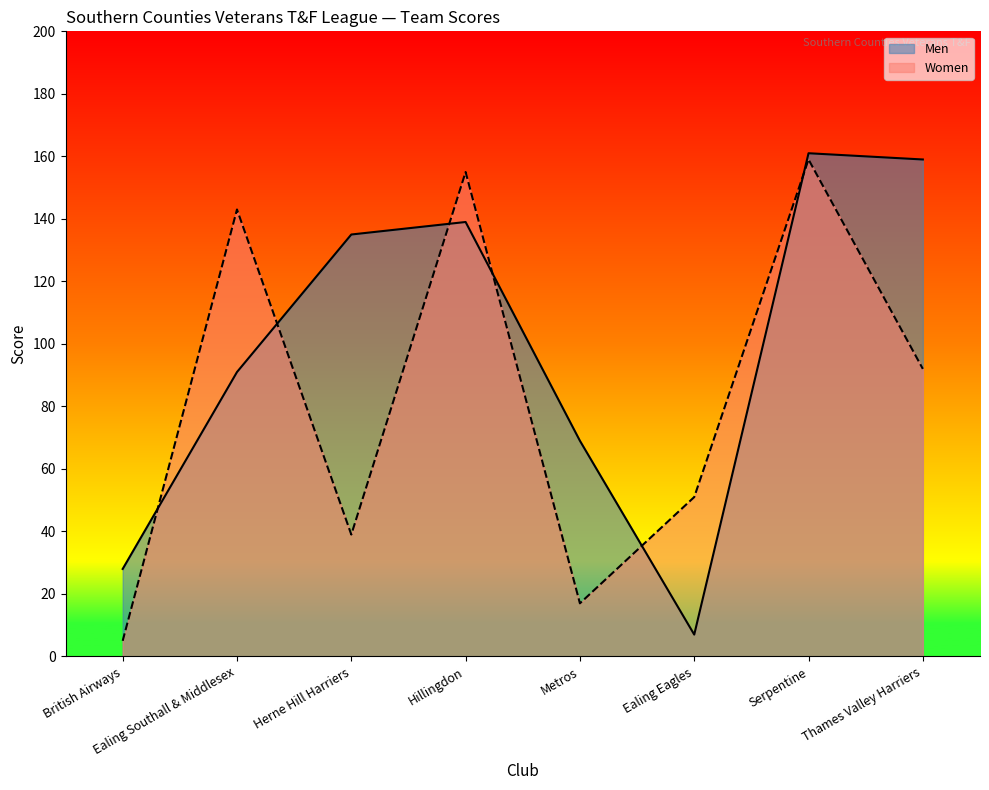

Where is Women nearest to the value 82?

Thames Valley Harriers